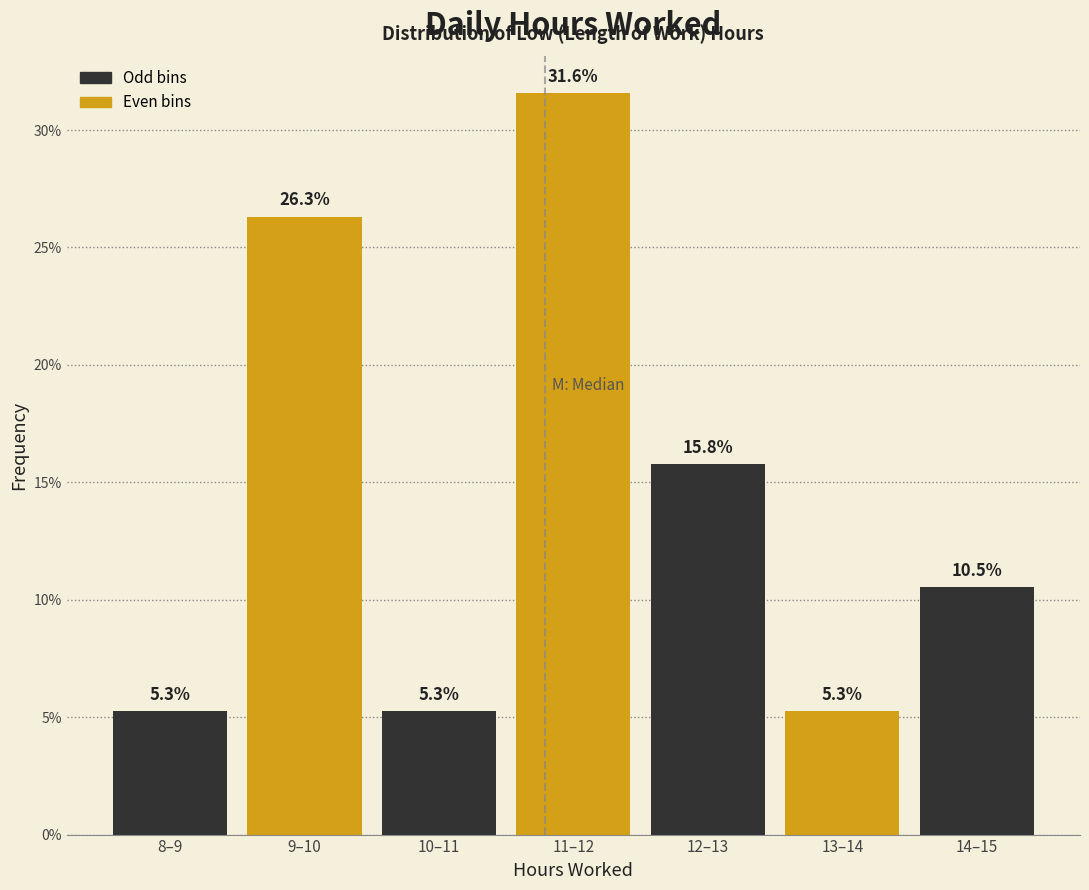

Reading right to left, transcribe all the data shown in this chart.

14–15=10.5	13–14=5.3	12–13=15.8	11–12=31.6	10–11=5.3	9–10=26.3	8–9=5.3